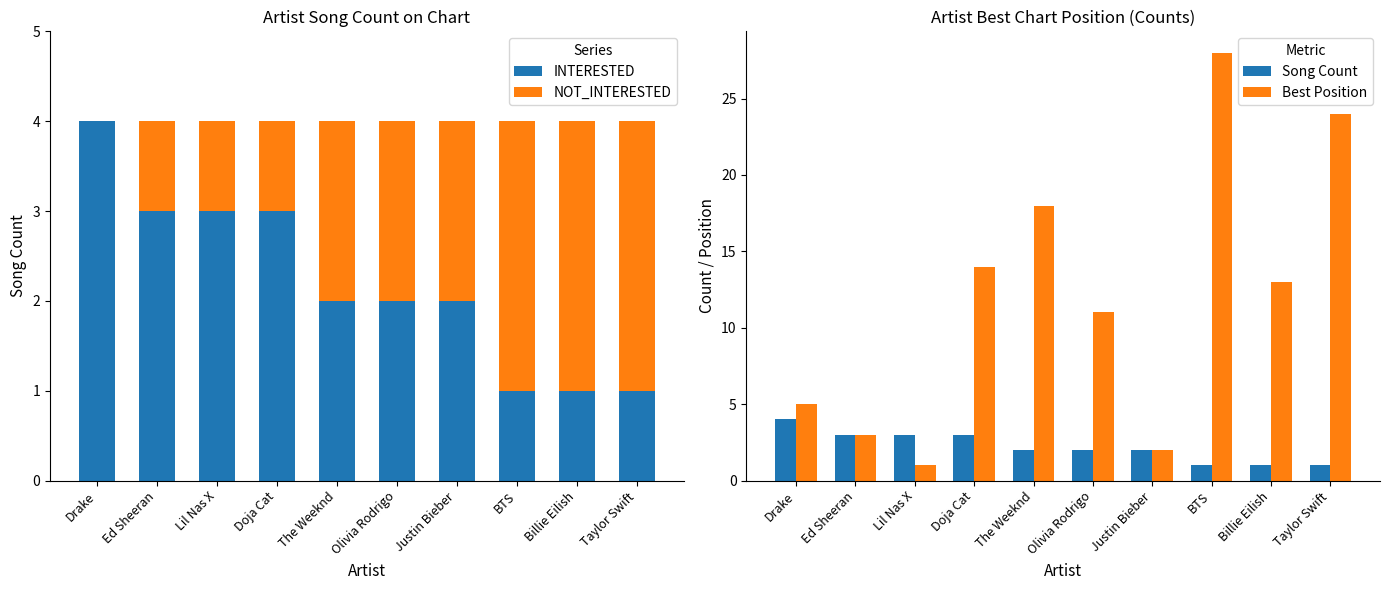

Where does the Best Position series first go above 13?

Doja Cat